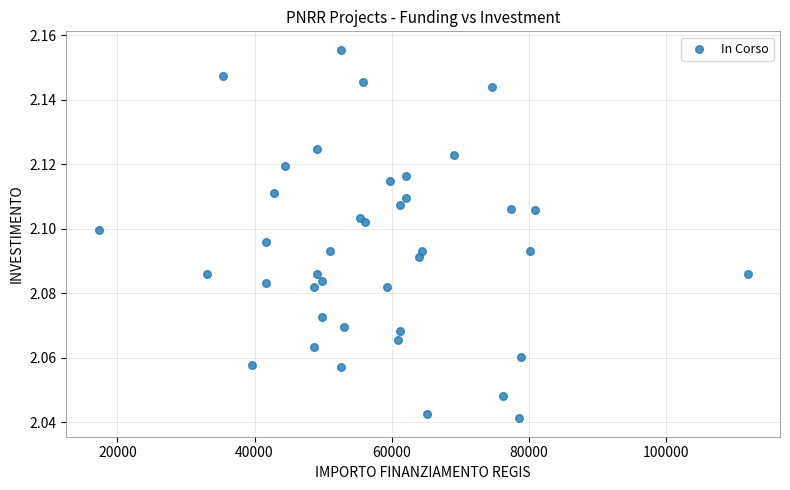

What is the range of X values (max minus min)?

94665.7